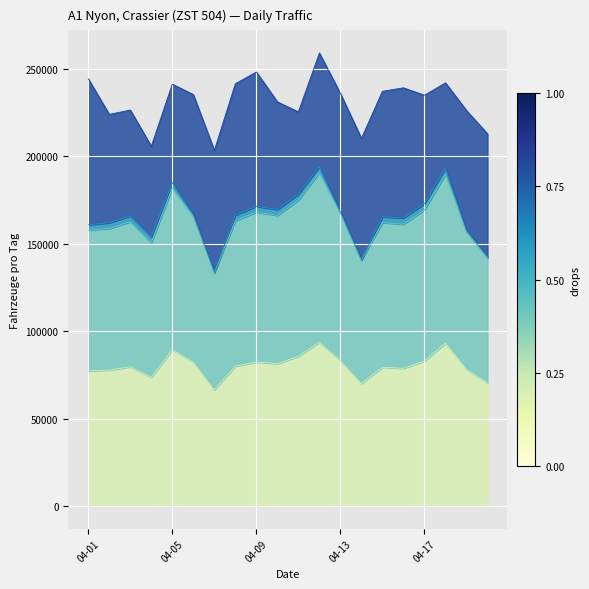

At which category is the sum across all series the highest?

2019-04-12